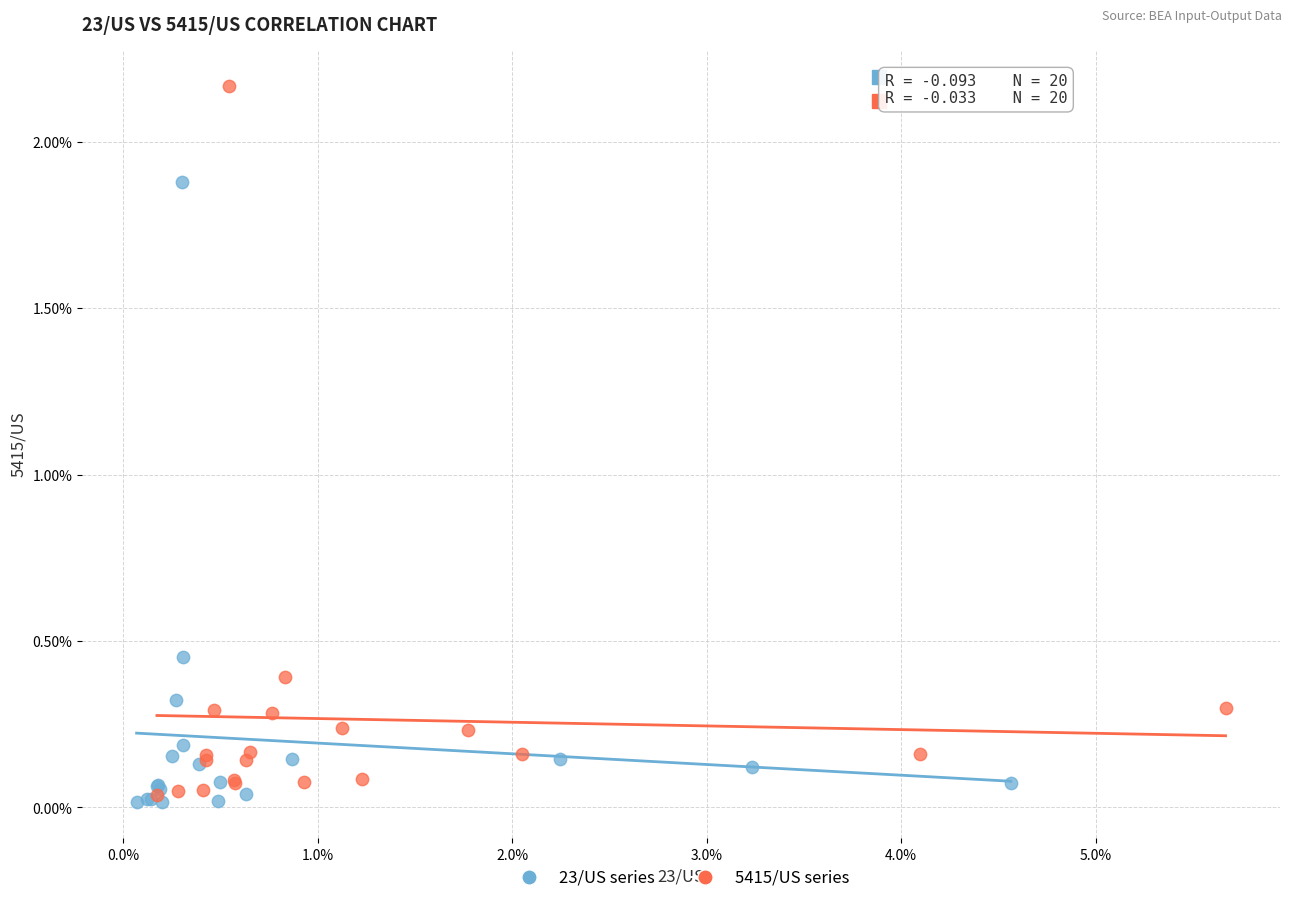

Which series contains the highest Y value?

5415/US series